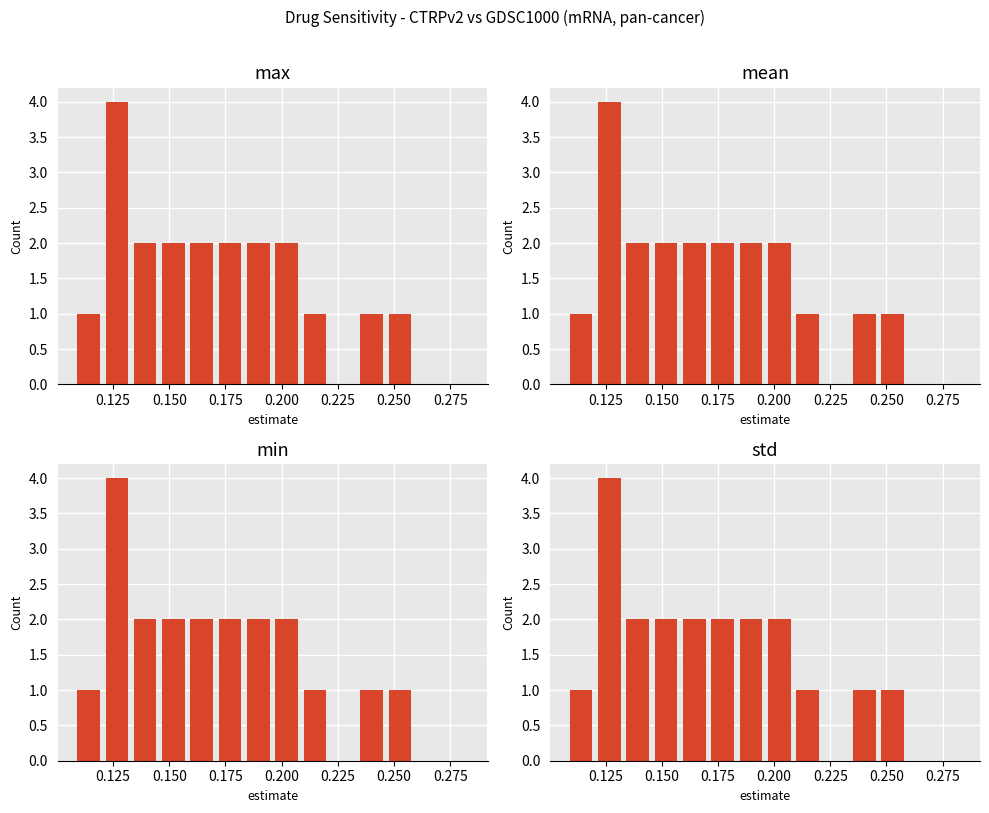

The chart shows a value of 4 at 0.250. True or false?

False